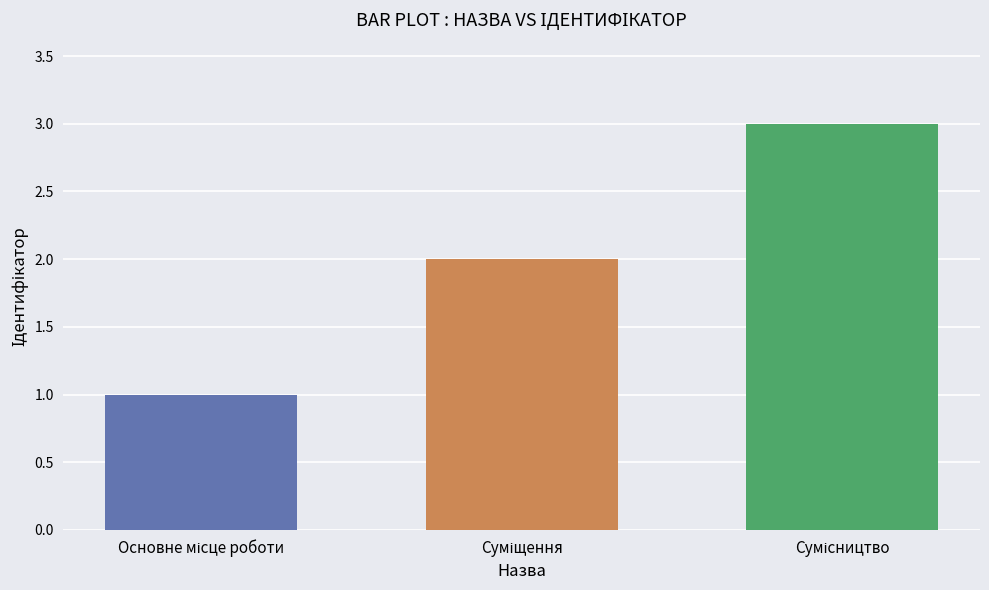

What is the sum of all values?

6